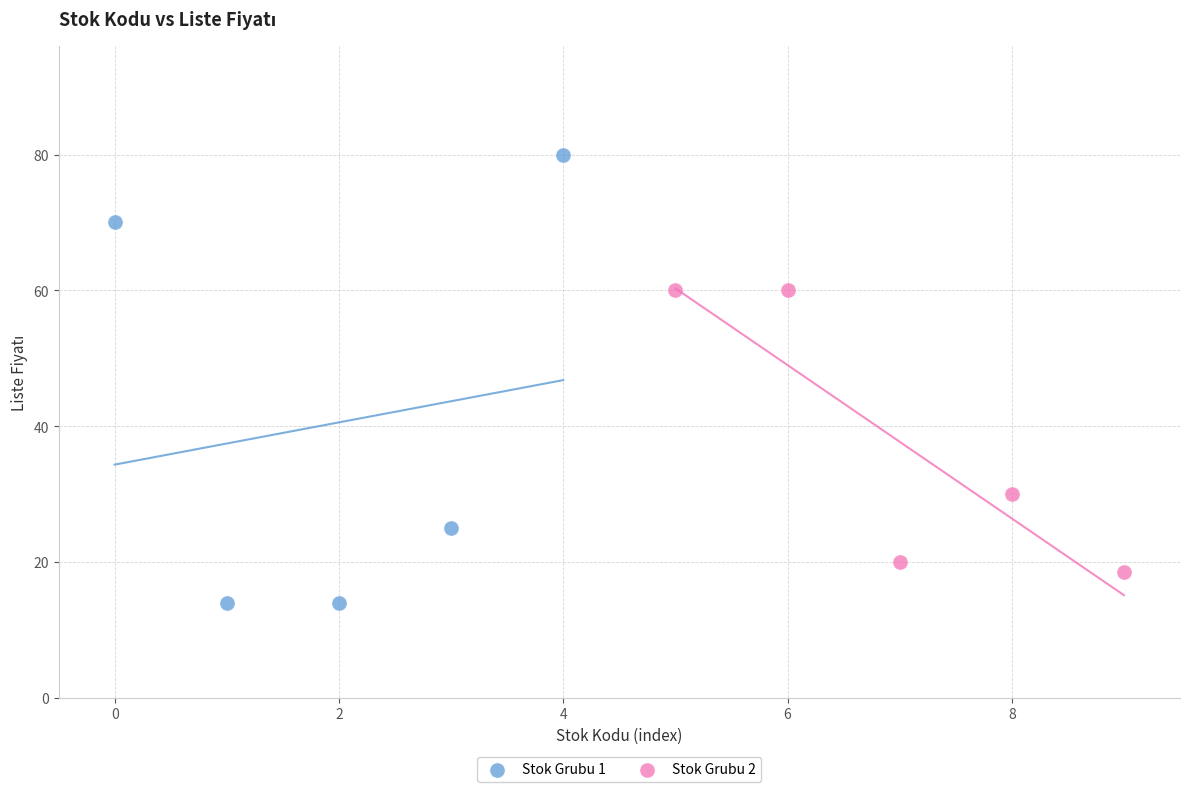

Which series reaches the maximum Y coordinate?

Stok Grubu 1